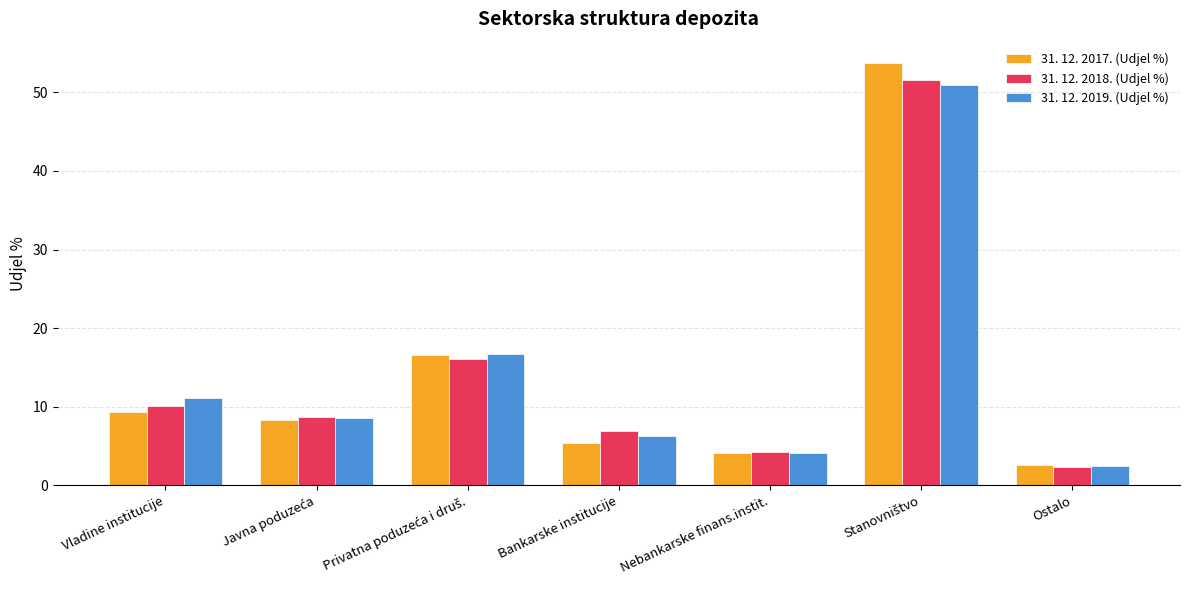

What is the lowest value of the 31. 12. 2017. (Udjel %) series?

2.6